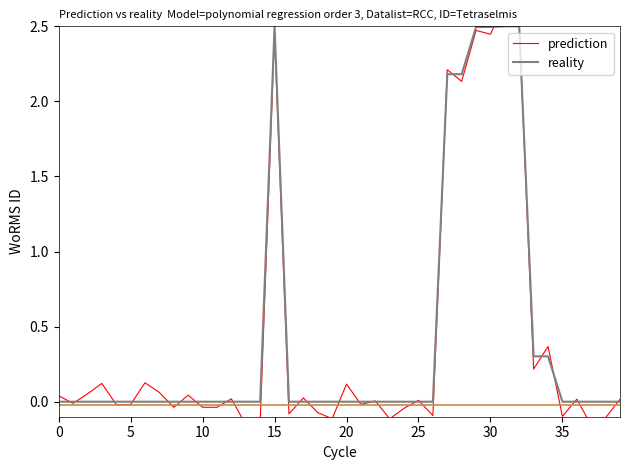

After their last crossing, which series has the higher values: reality or prediction?

prediction